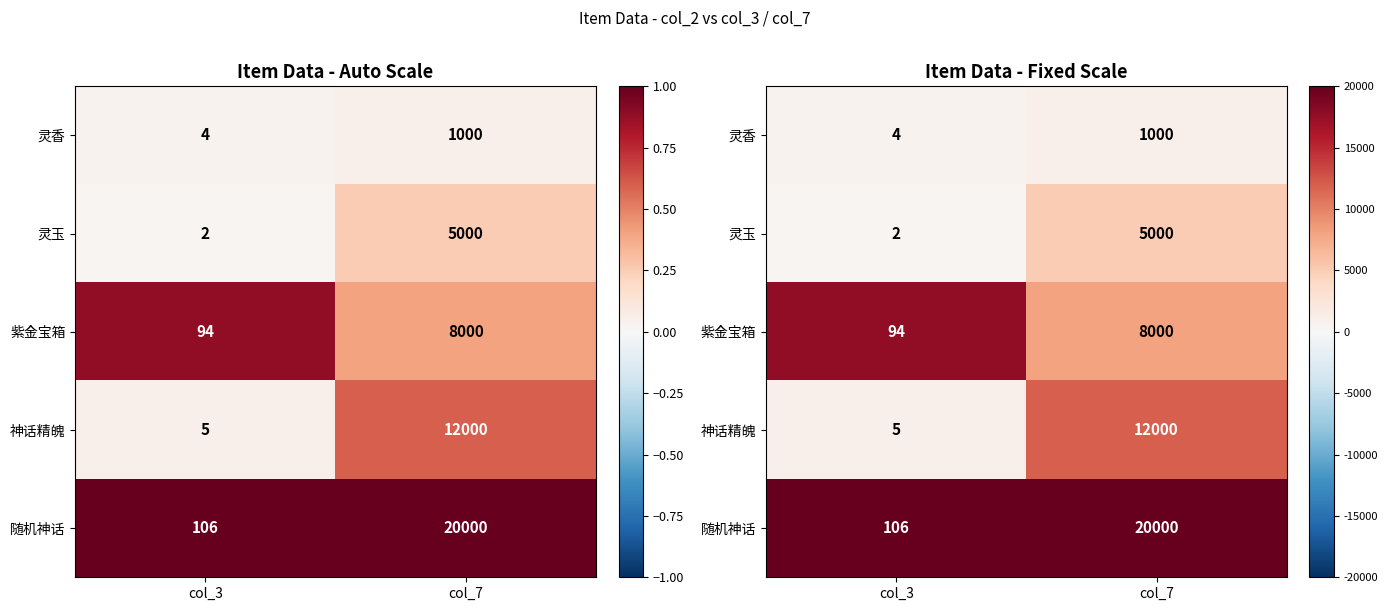

The 灵玉 series shows 0.0 at col_3. True or false?

False